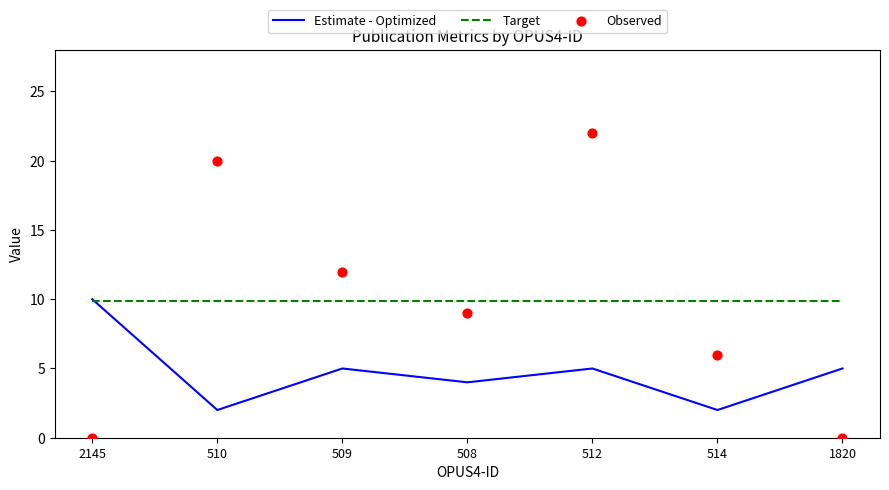

At which category is the sum across all series the highest?

512